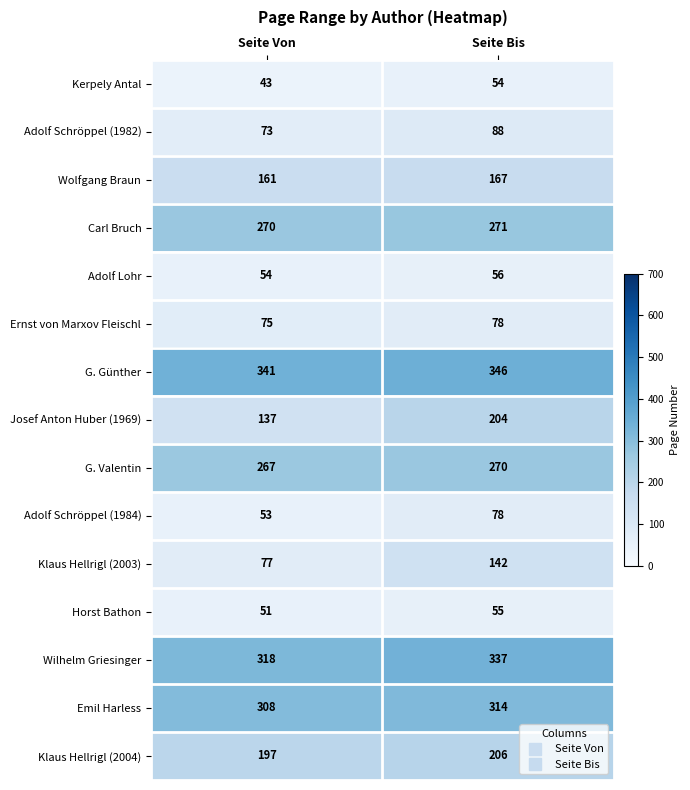

Reading left to right, what are all the values shown in this chart?

Kerpely Antal: Seite Von=43	Seite Bis=54
Adolf Schröppel (1982): Seite Von=73	Seite Bis=88
Wolfgang Braun: Seite Von=161	Seite Bis=167
Carl Bruch: Seite Von=270	Seite Bis=271
Adolf Lohr: Seite Von=54	Seite Bis=56
Ernst von Marxov Fleischl: Seite Von=75	Seite Bis=78
G. Günther: Seite Von=341	Seite Bis=346
Josef Anton Huber (1969): Seite Von=137	Seite Bis=204
G. Valentin: Seite Von=267	Seite Bis=270
Adolf Schröppel (1984): Seite Von=53	Seite Bis=78
Klaus Hellrigl (2003): Seite Von=77	Seite Bis=142
Horst Bathon: Seite Von=51	Seite Bis=55
Wilhelm Griesinger: Seite Von=318	Seite Bis=337
Emil Harless: Seite Von=308	Seite Bis=314
Klaus Hellrigl (2004): Seite Von=197	Seite Bis=206